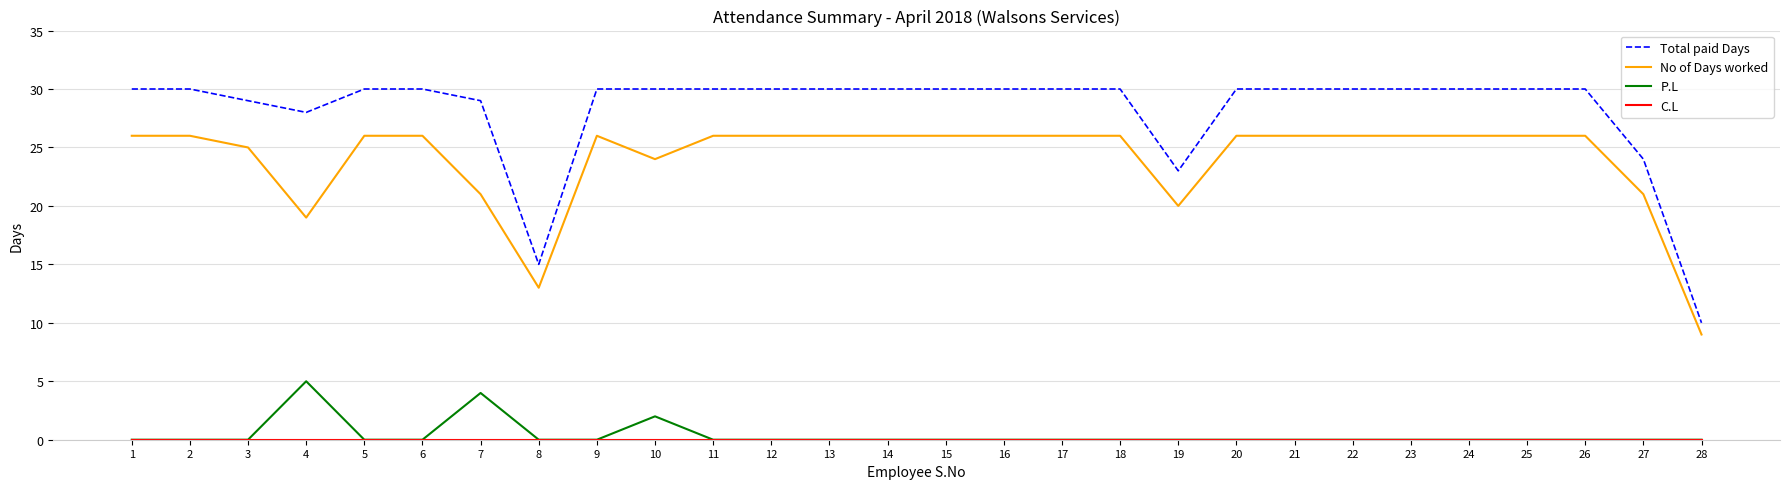

True or false: Total paid Days has a value of 28 at 4.

True